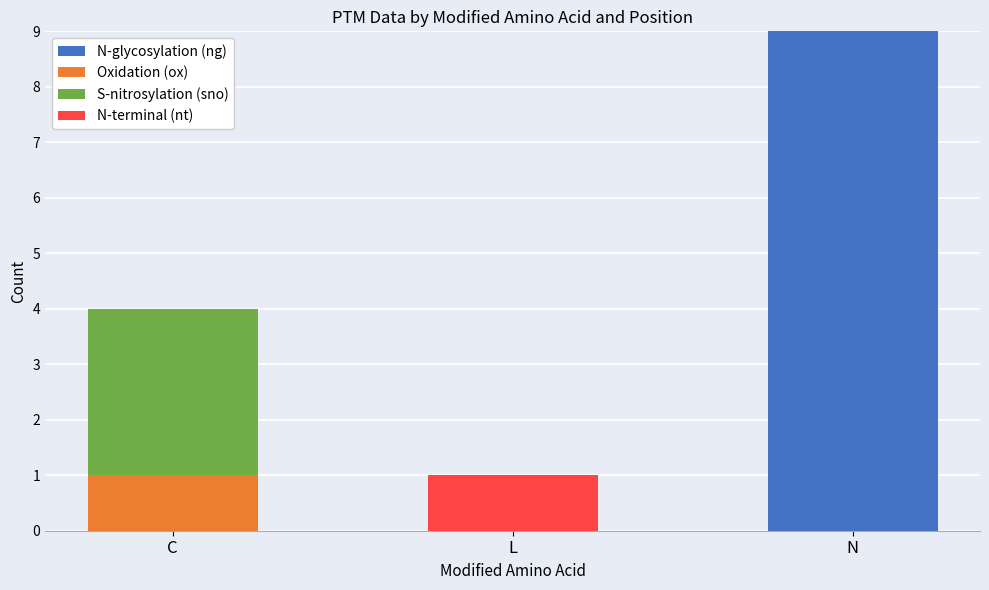

What value does the N-glycosylation (ng) series have at N?

9